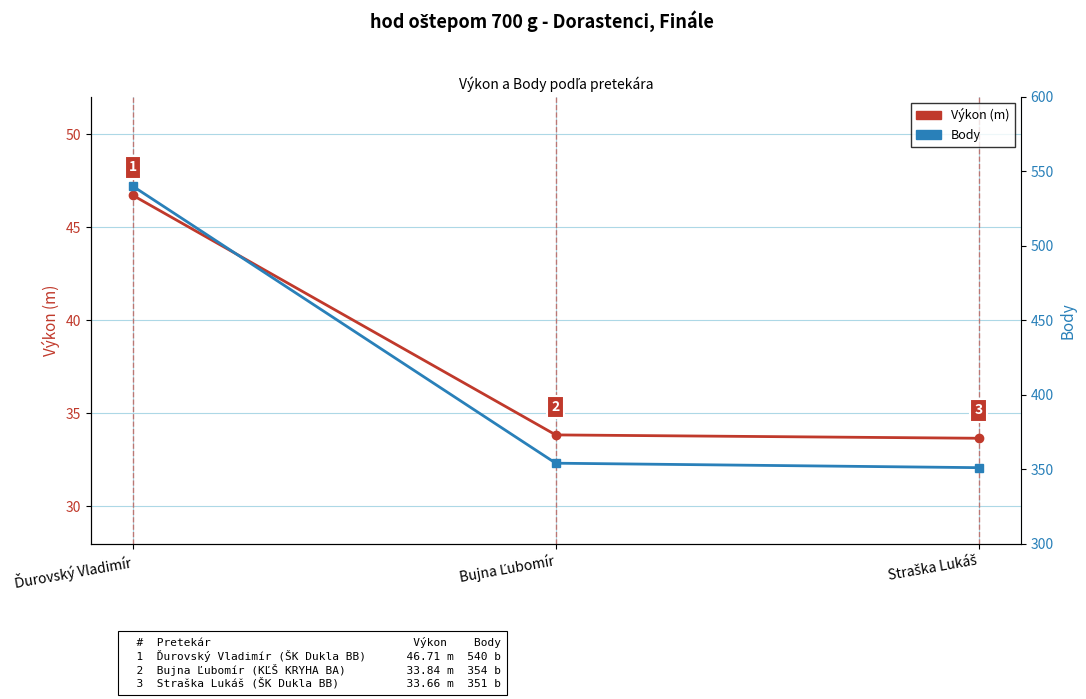

List the series in order of their peak value, lowest first.

Výkon (m), Body